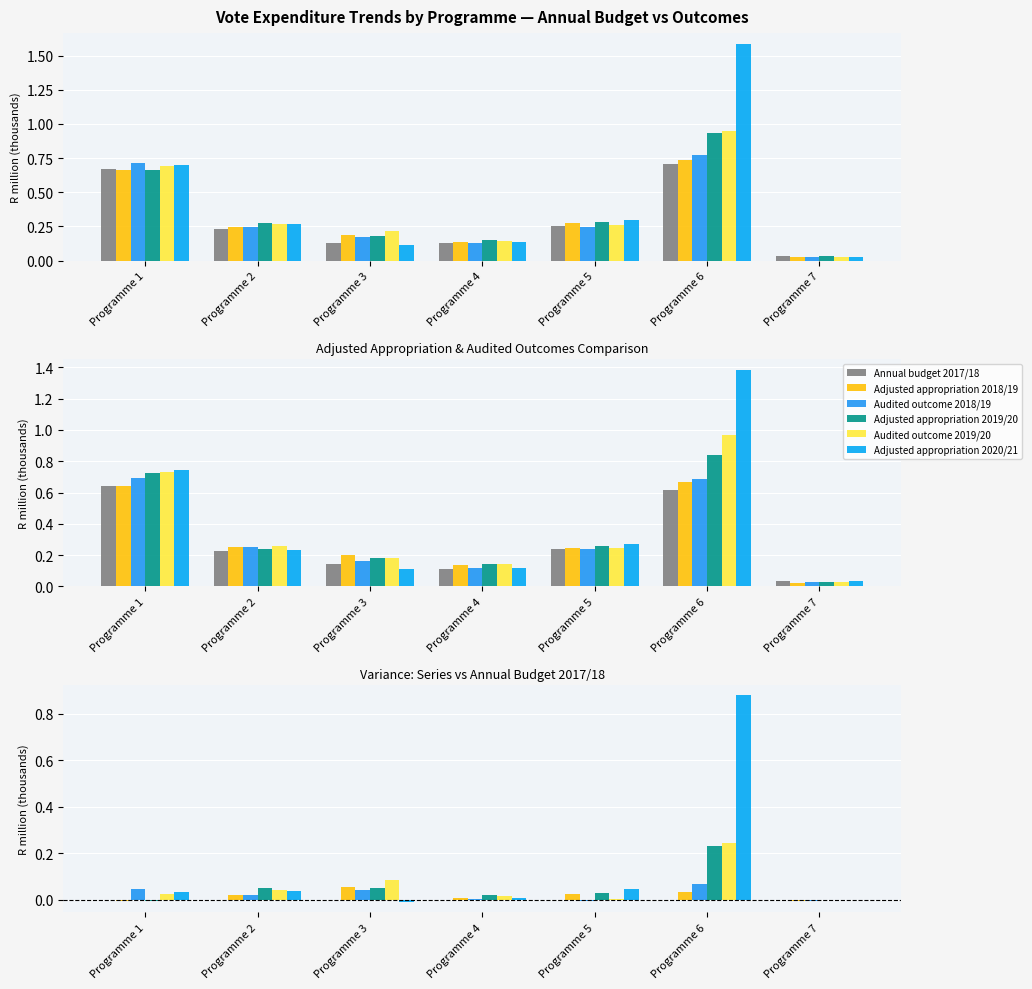

Does the chart contain any negative values?

Yes